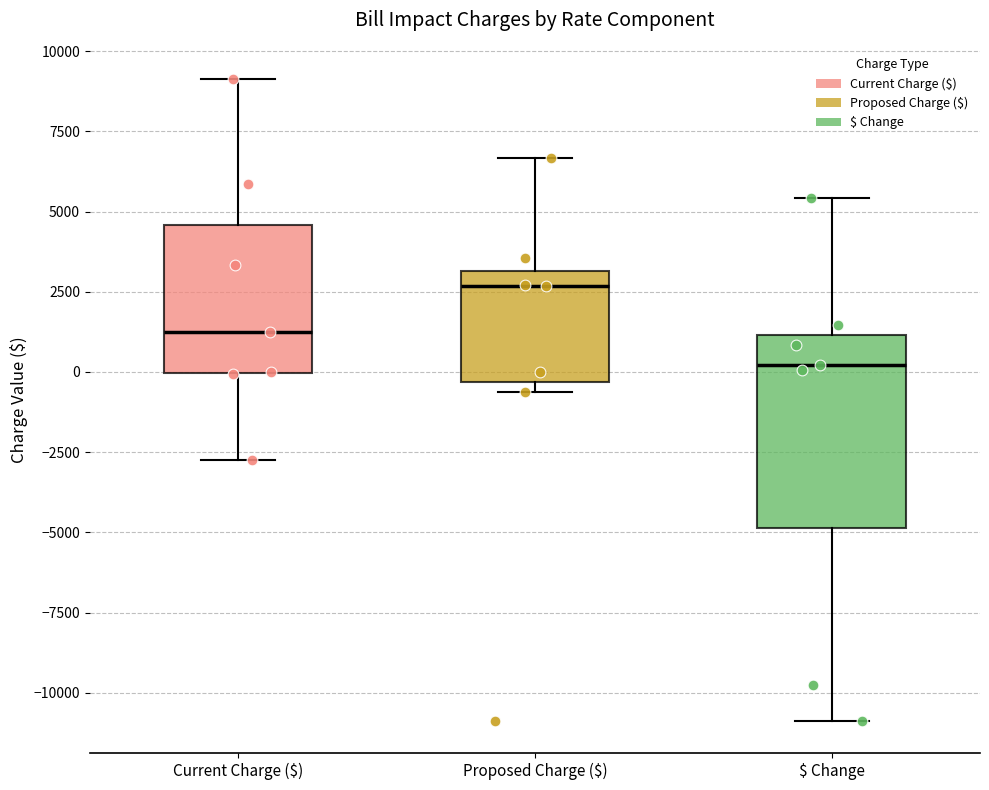

Which box has the highest median line?

Proposed Charge ($)